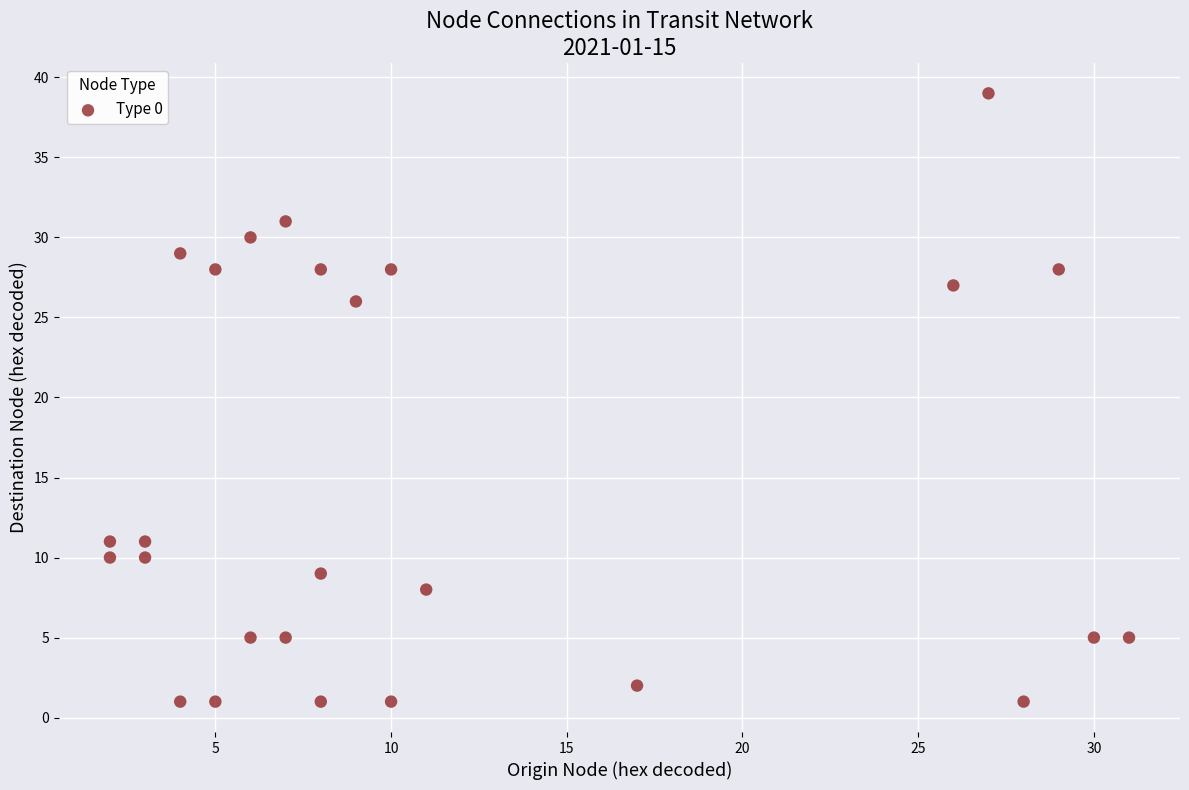

What Y value in the scatter plot is closest to 20?

26